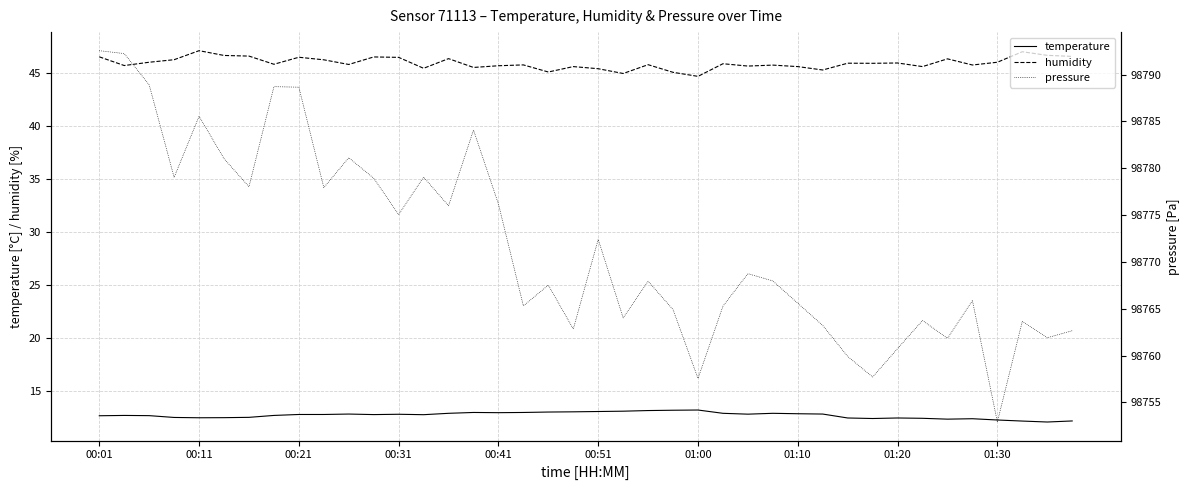

Which series has the largest range (max minus min)?

pressure